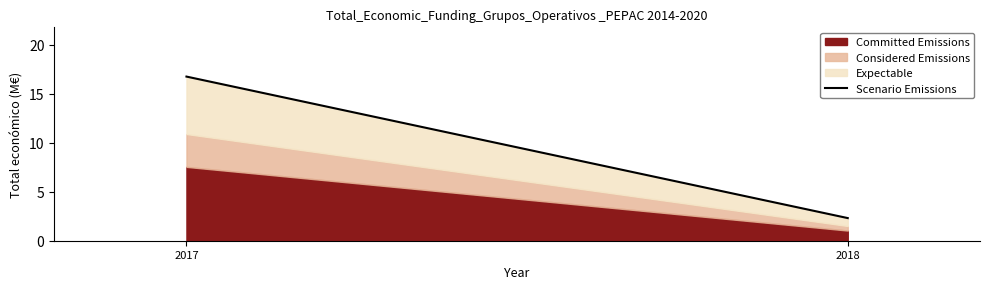

What is the value of the 1st point from the left?

16.8